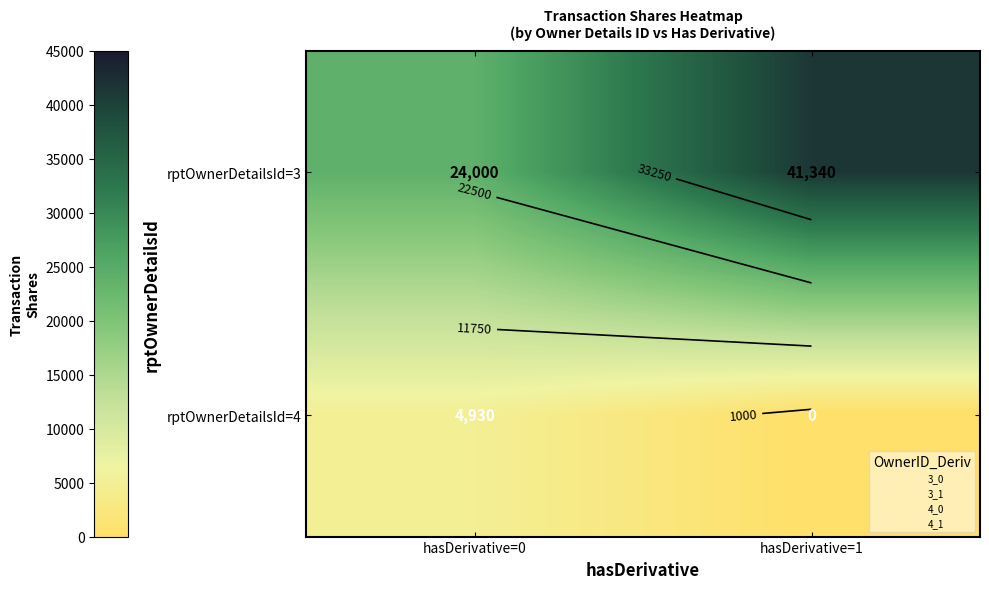

What is the sum of the rptOwnerDetailsId=4 values at hasDerivative=0 and hasDerivative=1?

4930